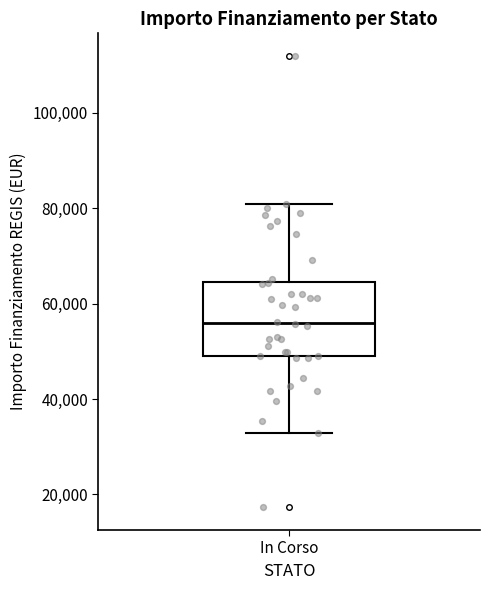

Where does the median line of the box for In Corso sit on the y-axis? The values are not printed on the chart, so give them approximately, as read against the axis.

56000